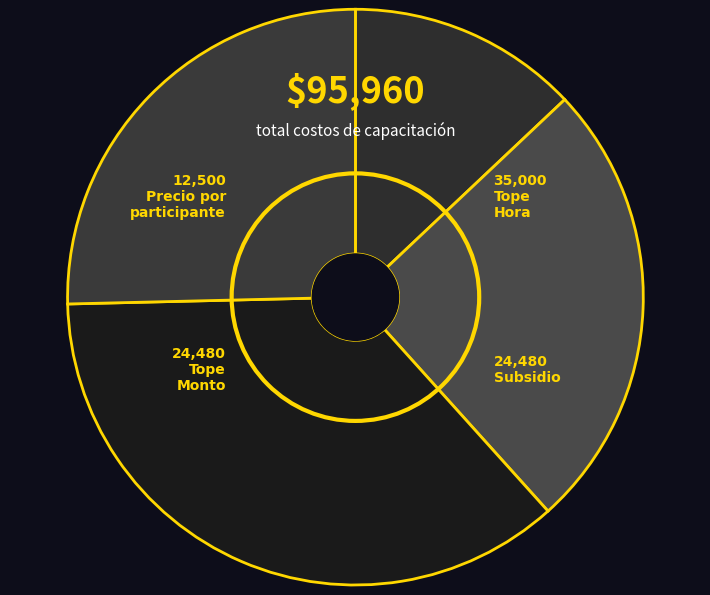

Does any single category account for the majority?

No